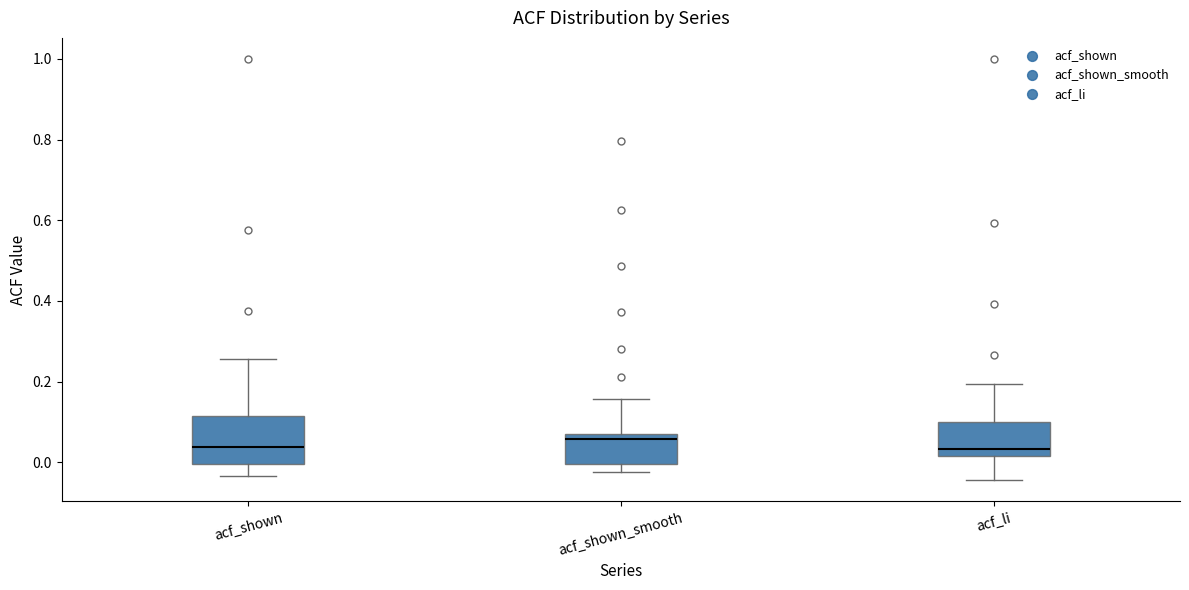

Reading left to right, read every box against the y-axis: the position of its median line, the range the box covers, and the ends of its whiskers. The values are not printed on the chart, so give them approximately, as read against the axis.

acf_shown: median 0.04, box 0.00 to 0.12, whiskers -0.04 to 0.26
acf_shown_smooth: median 0.06, box 0.00 to 0.08, whiskers -0.02 to 0.16
acf_li: median 0.04, box 0.02 to 0.10, whiskers -0.04 to 0.20